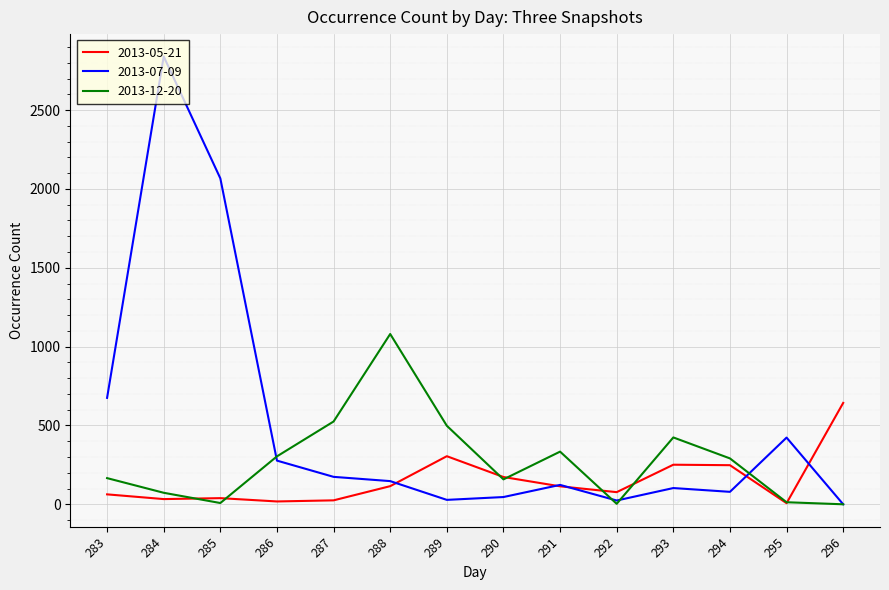

What is the total value across all series at 287?

724